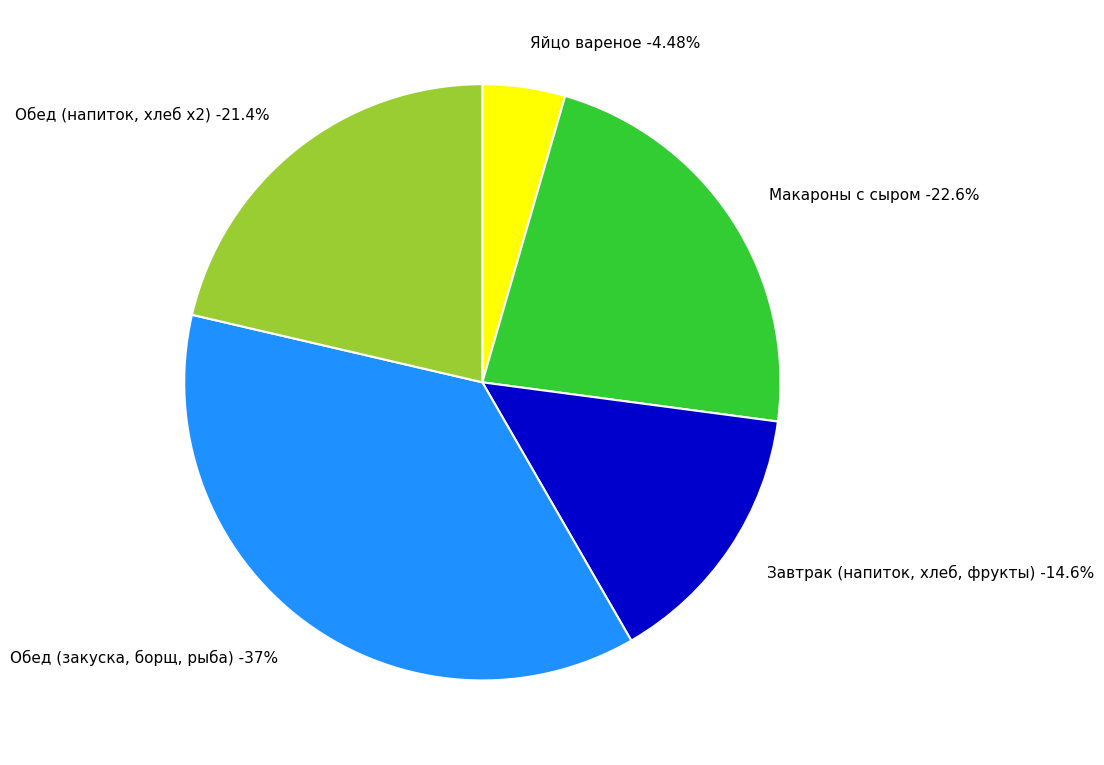

True or false: Борщ сибирский accounts for 25% of the total.

False